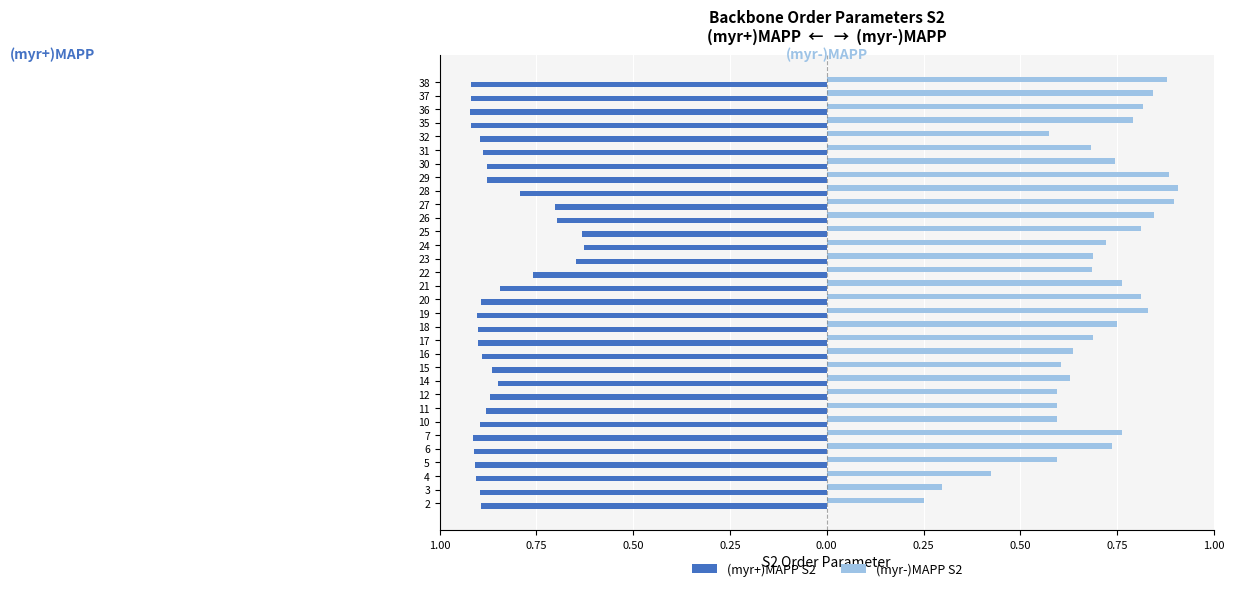

What are all the series names shown in the legend?

(myr+)MAPP S2, (myr-)MAPP S2